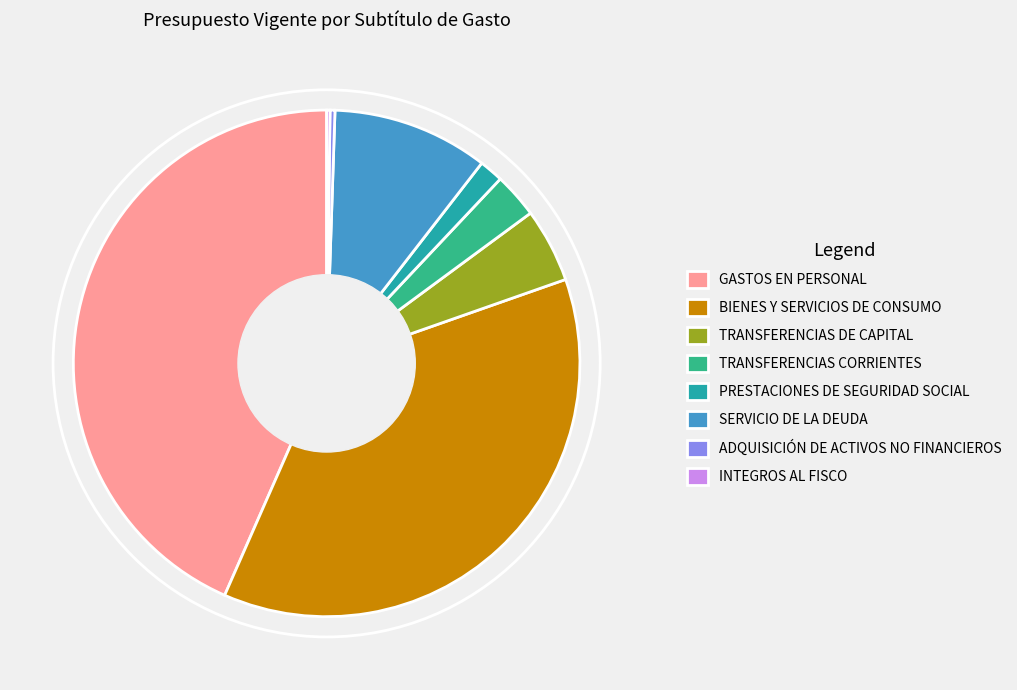

Is the sum of TRANSFERENCIAS DE CAPITAL and TRANSFERENCIAS CORRIENTES greater than half?

No